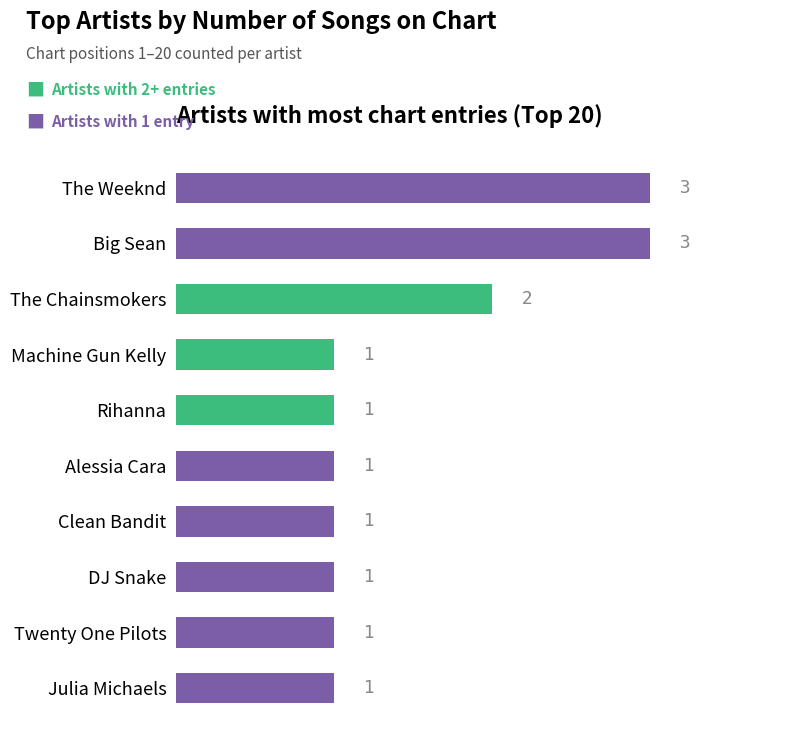

What is the ratio of the value at Rihanna to the value at Alessia Cara?

1.0